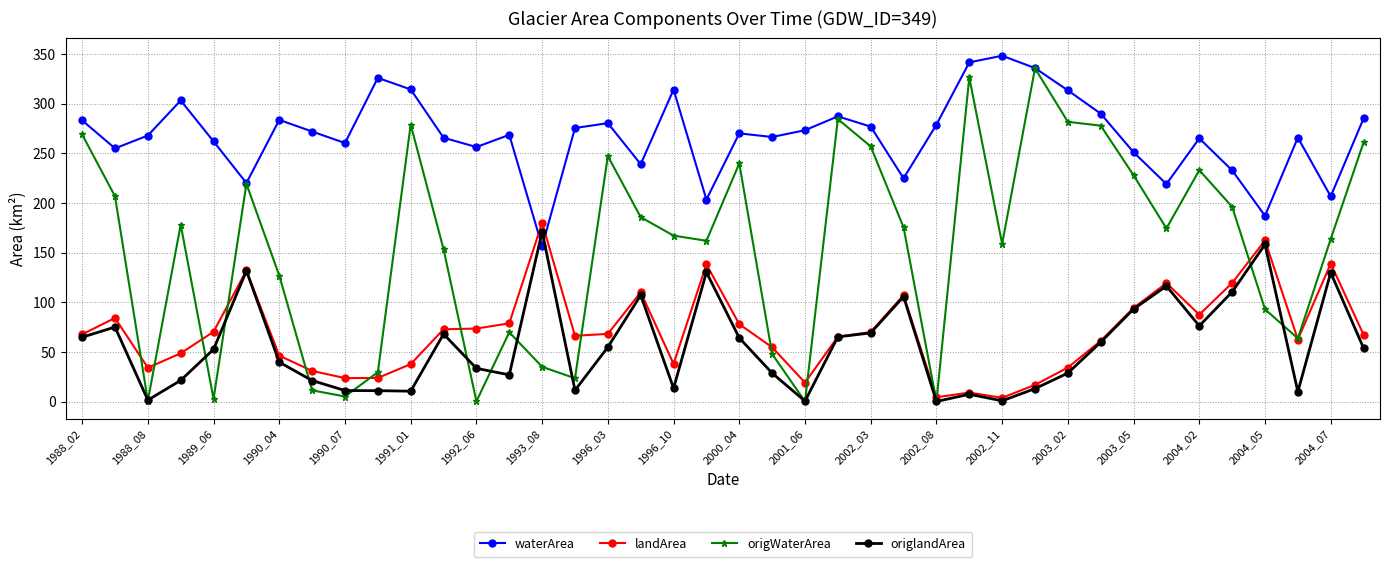

True or false: origlandArea has more than 2 interior local peaks.

True